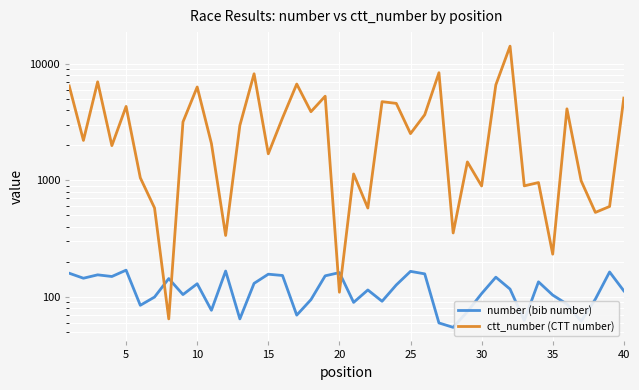

How many lines are shown in the chart?

2